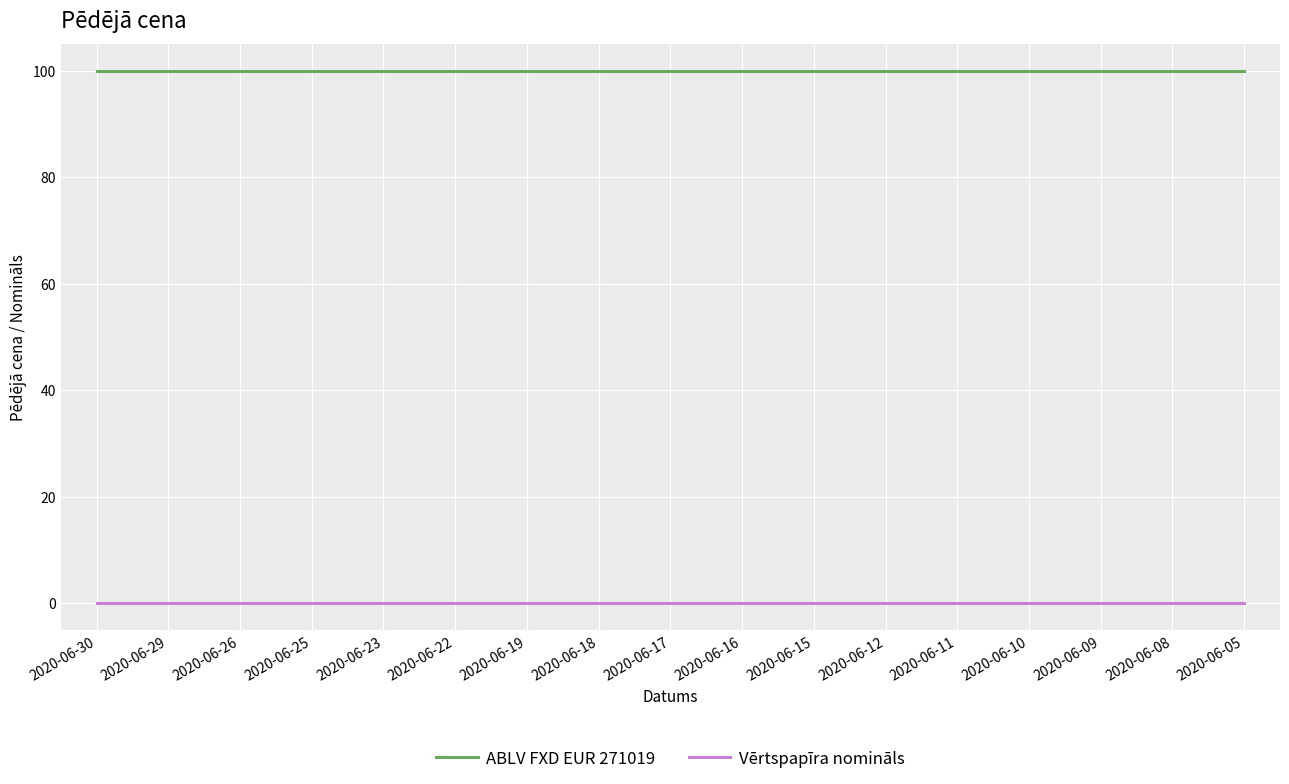

True or false: ABLV FXD EUR 271019 and Vērtspapīra nomināls intersect in this chart.

False